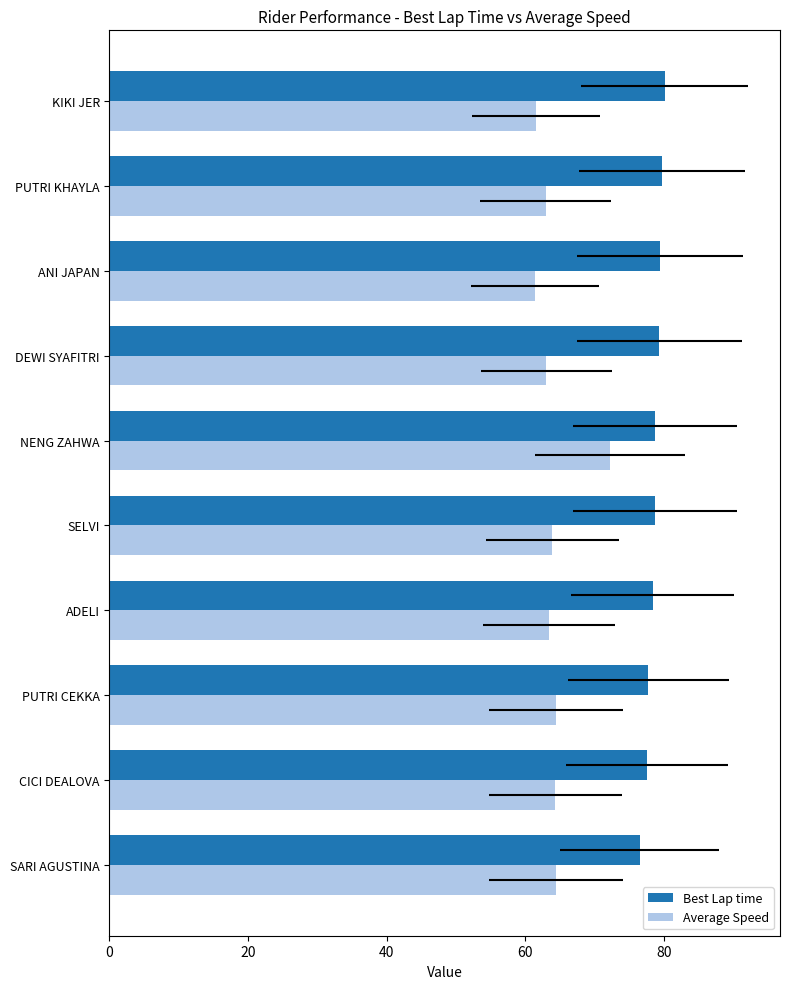

Is it true that Best Lap time equals 79.7 at PUTRI KHAYLA?

True